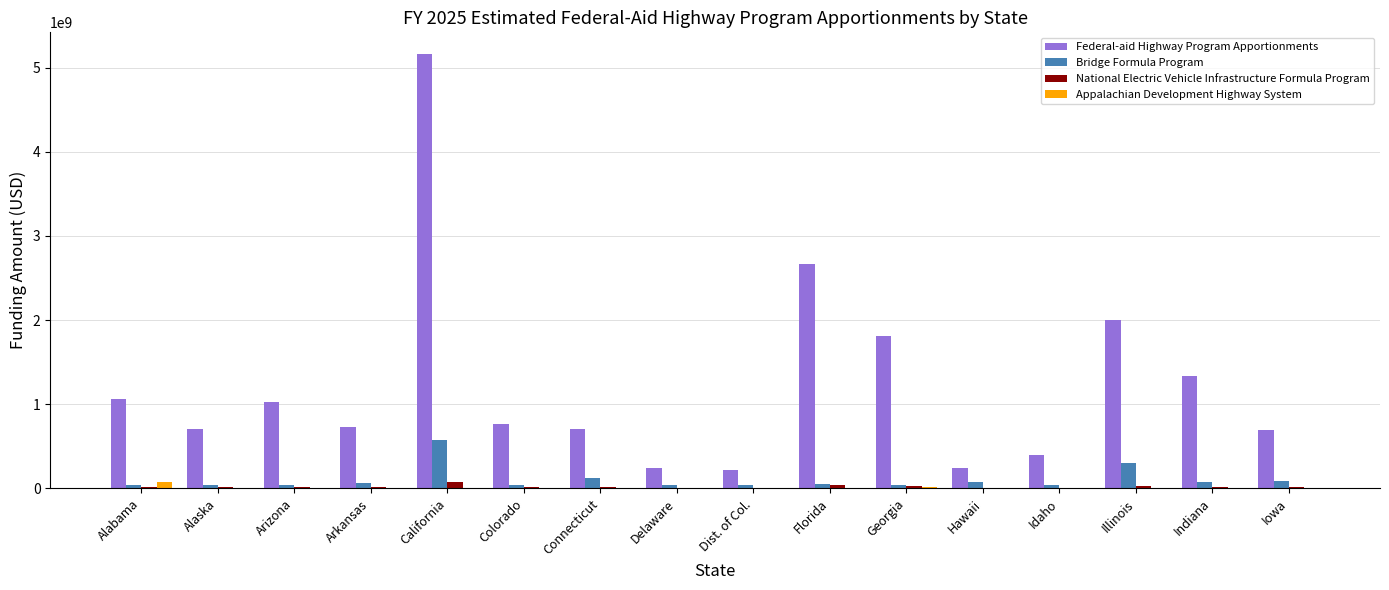

Is it true that Bridge Formula Program equals 45000000 at Alaska?

True